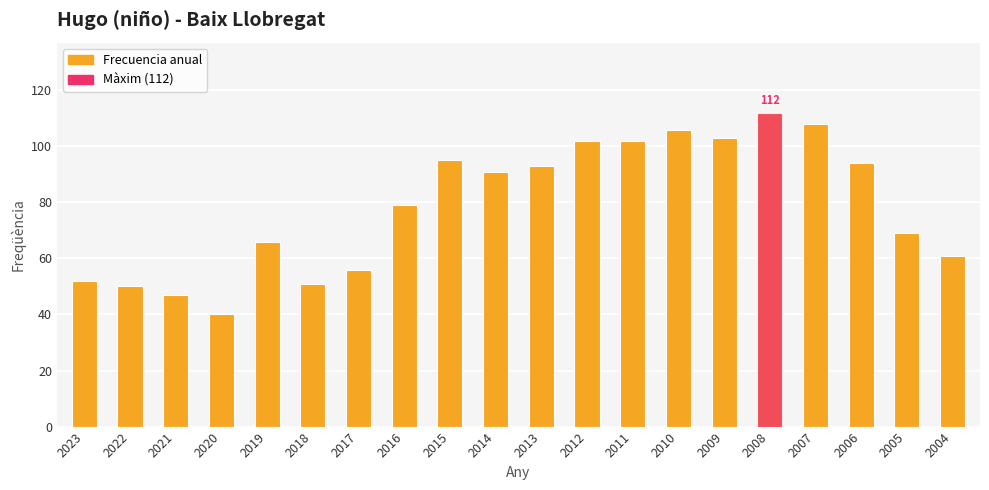

What are all the series names shown in the legend?

Frecuencia (anual), Màxim (112)